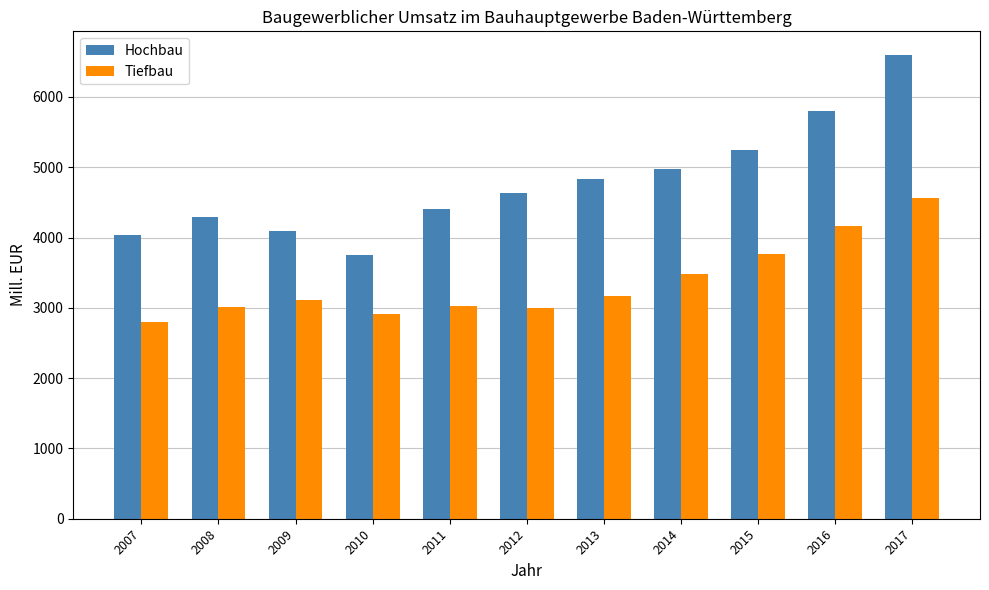

Between 2012 and 2013, which series saw the biggest shift?

Hochbau